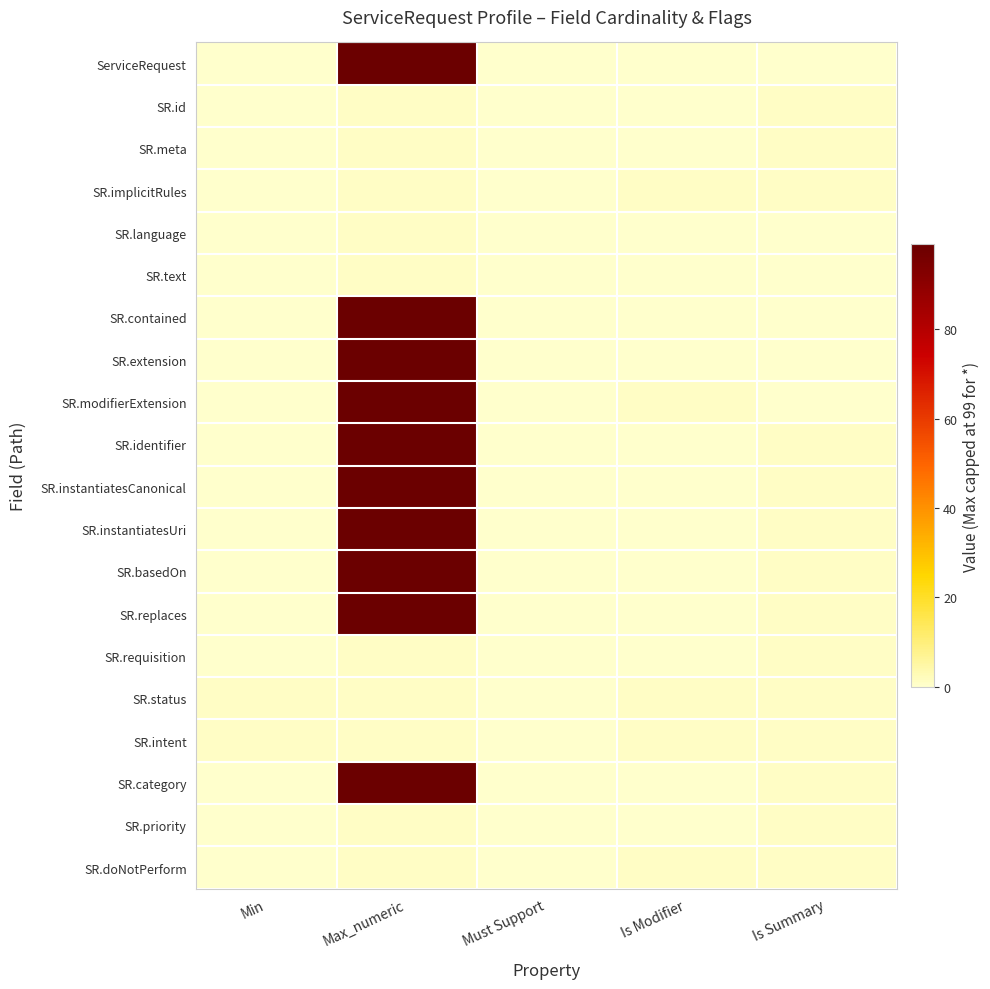

Rank the series by their maximum value, from highest to lowest.

ServiceRequest, SR.contained, SR.extension, SR.modifierExtension, SR.identifier, SR.instantiatesCanonical, SR.instantiatesUri, SR.basedOn, SR.replaces, SR.category, SR.id, SR.meta, SR.implicitRules, SR.language, SR.text, SR.requisition, SR.status, SR.intent, SR.priority, SR.doNotPerform